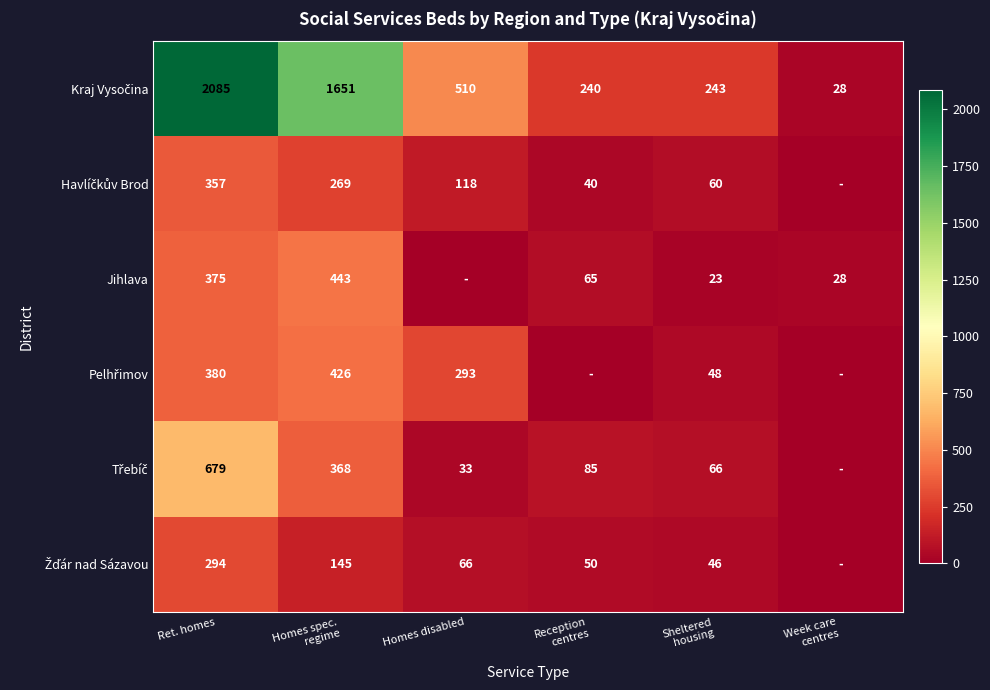

At which category is the sum across all series the highest?

Ret. homes